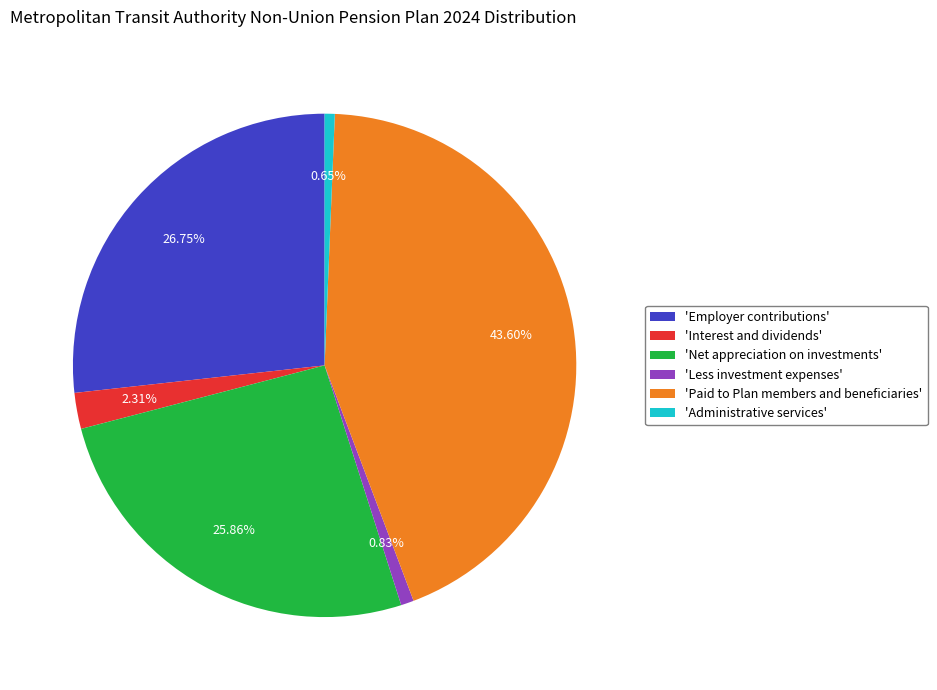

Which category has the biggest portion of the pie?

'Paid to Plan members and beneficiaries'